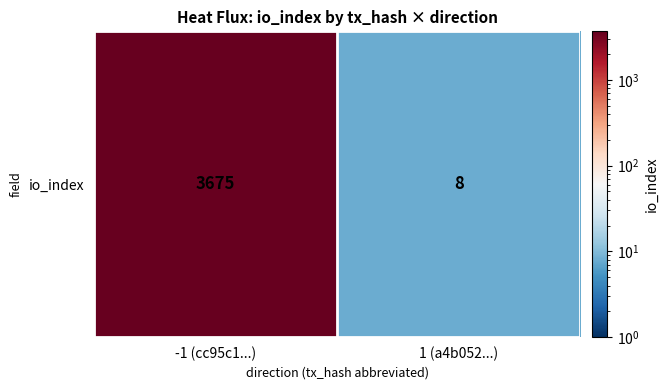

How many data points does each series have?

2